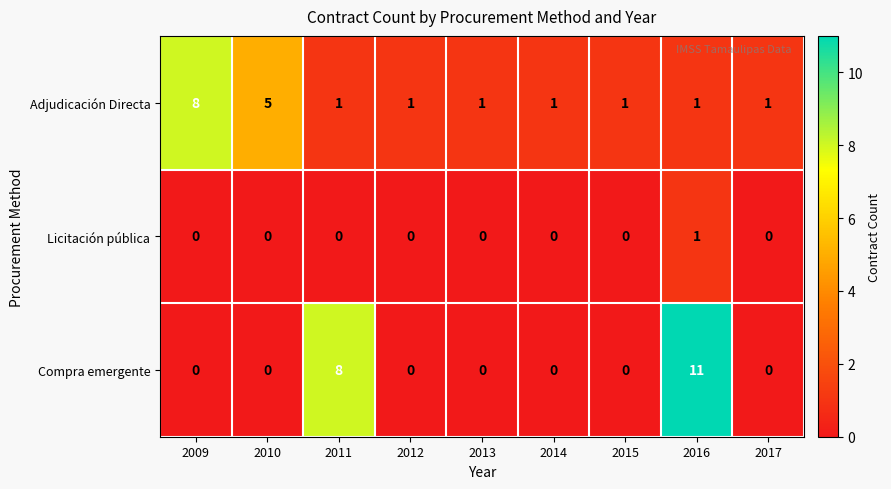

Rank the series by their maximum value, from lowest to highest.

Licitación pública, Adjudicación Directa, Compra emergente